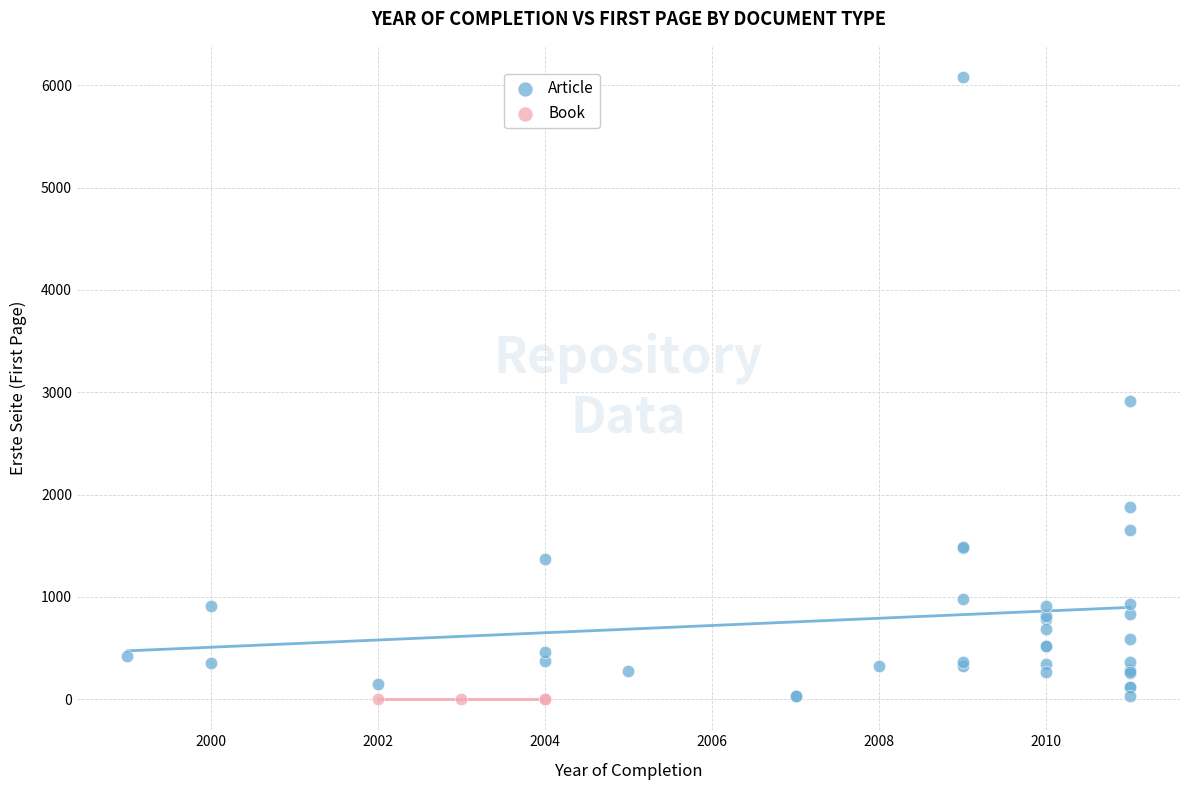

Which series contains the highest Y value?

Article